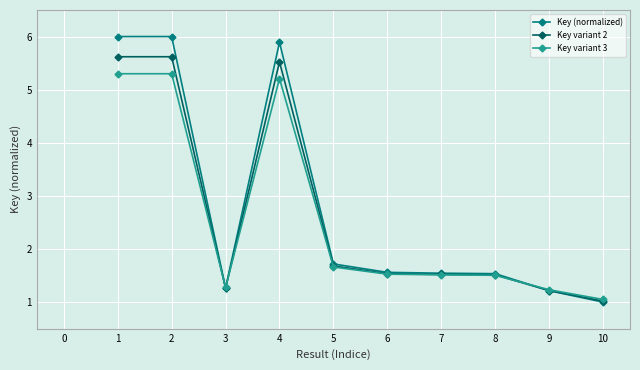

What is the value of the Key variant 3 point at the 2nd from the left?

5.3